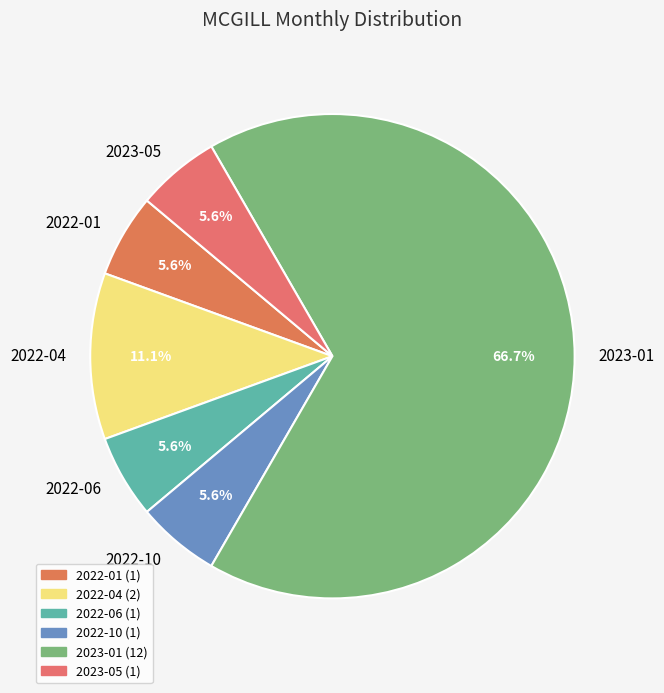

Which category has the biggest portion of the pie?

2023-01